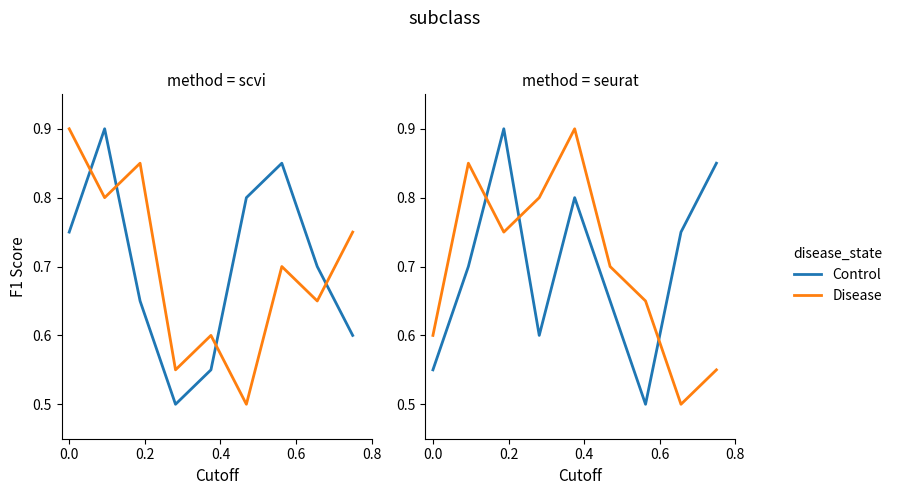

Between which two adjacent categories do Disease and Control first intersect?

0.0 and 0.2